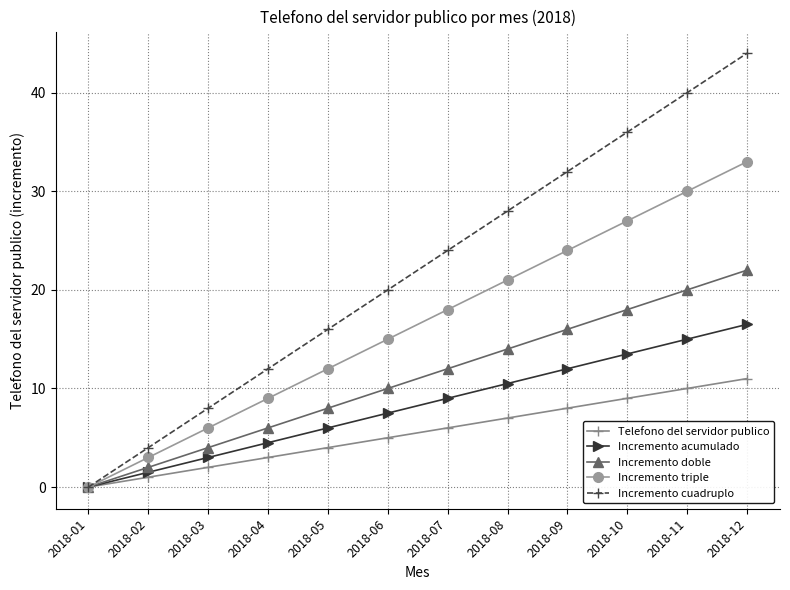

Which series has the widest spread of values?

Incremento cuadruplo